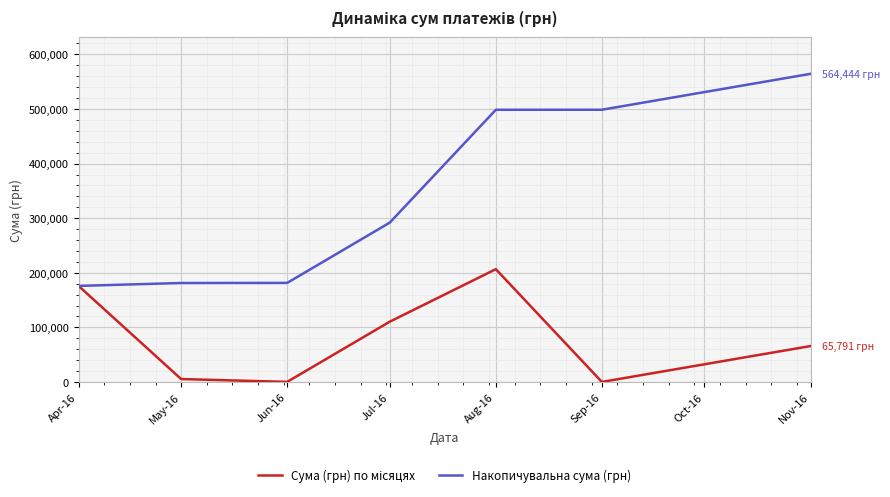

Which series has the widest spread of values?

Накопичувальна сума (грн)